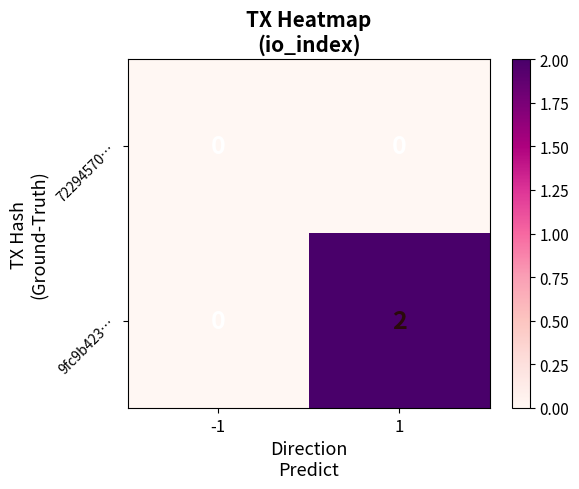

Reading right to left, list all the values displayed in this chart.

72294570…: 1=0	-1=0
9fc9b423…: 1=2	-1=0